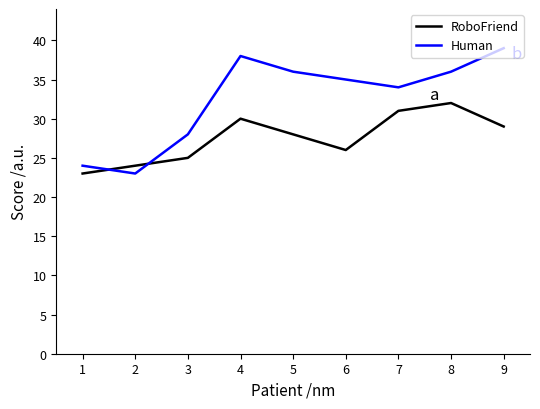

Which category has the highest value across all series?

9